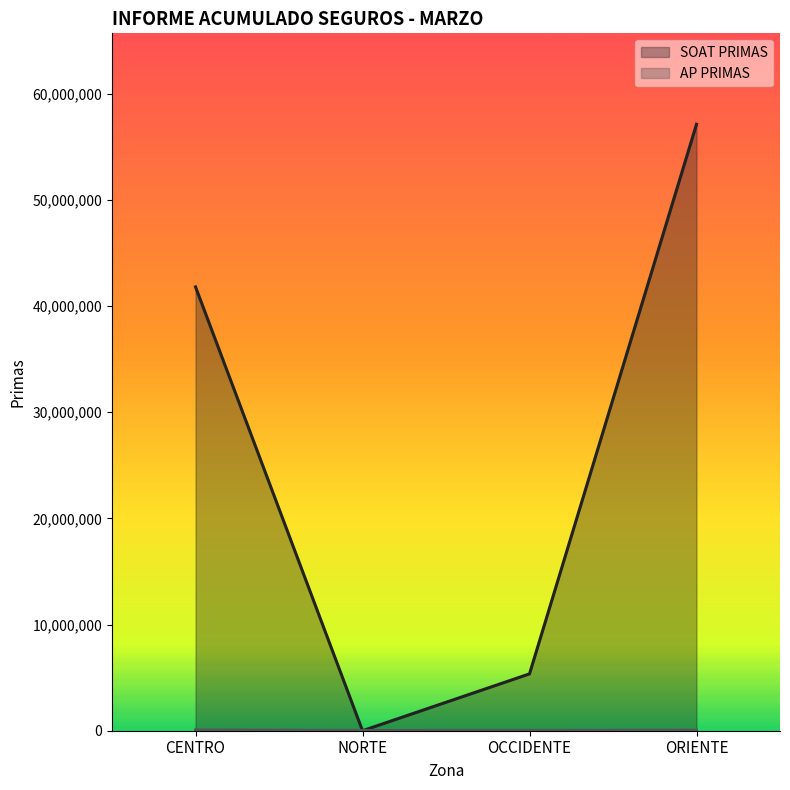

What is the average value of the AP PRIMAS series?

39600